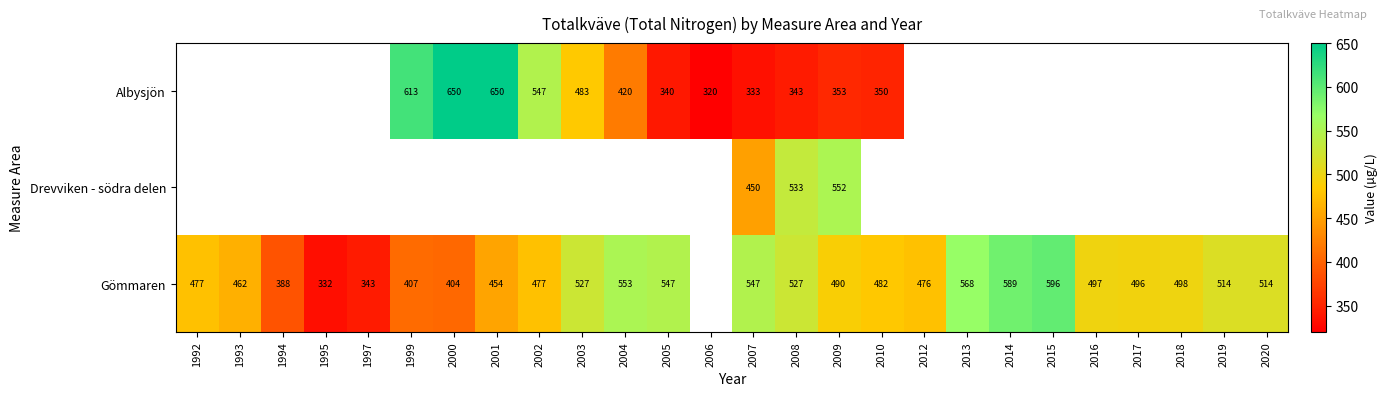

True or false: Gömmaren has a value of 547 at 2005.

True